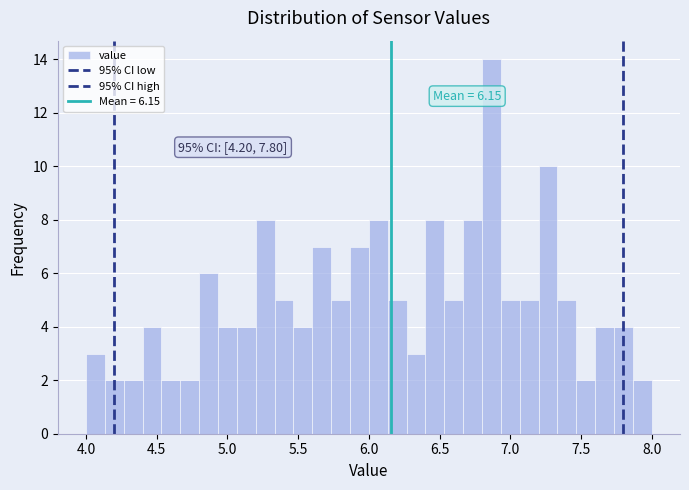

Around what value on the x-axis is the tallest bar? Give the approximate position of its centre, as read against the axis.

6.85